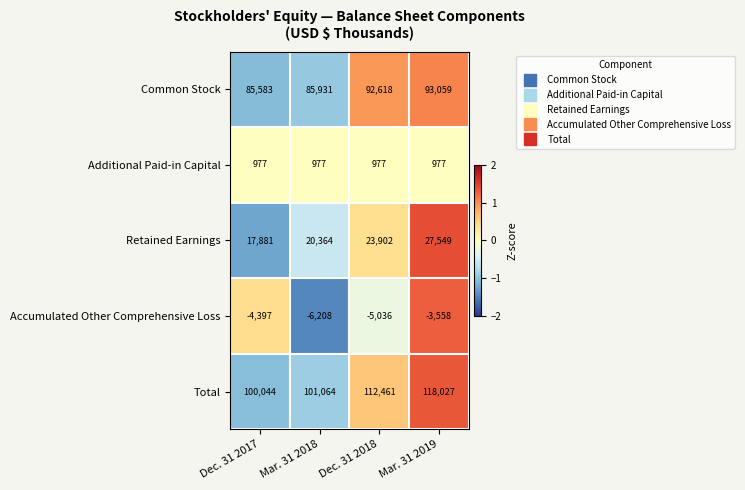

At which category does the chart reach its minimum across all series?

Mar. 31 2018